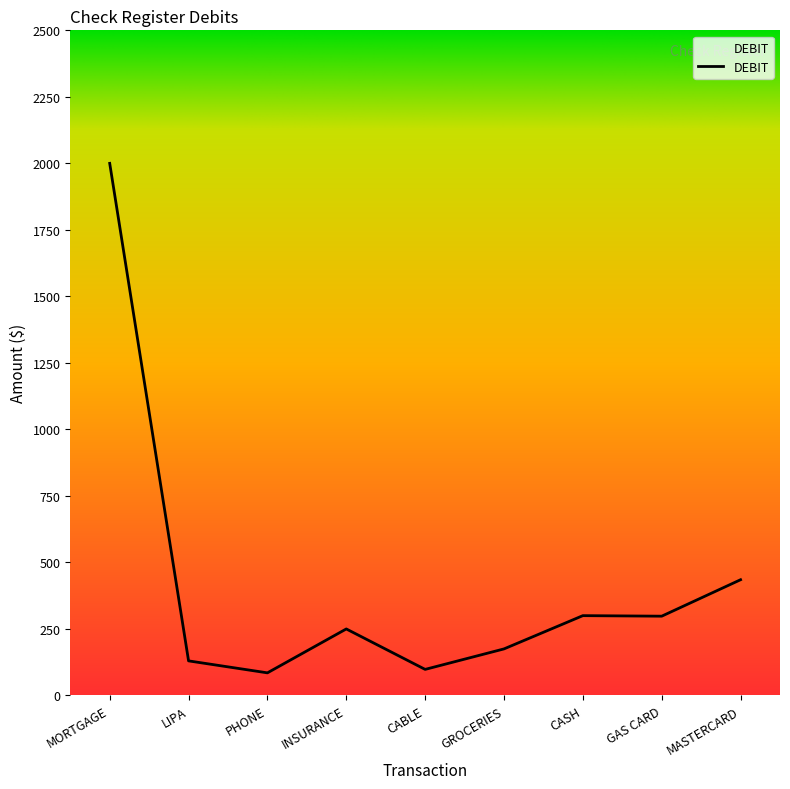

Is it true that the value at LIPA is 130?

True